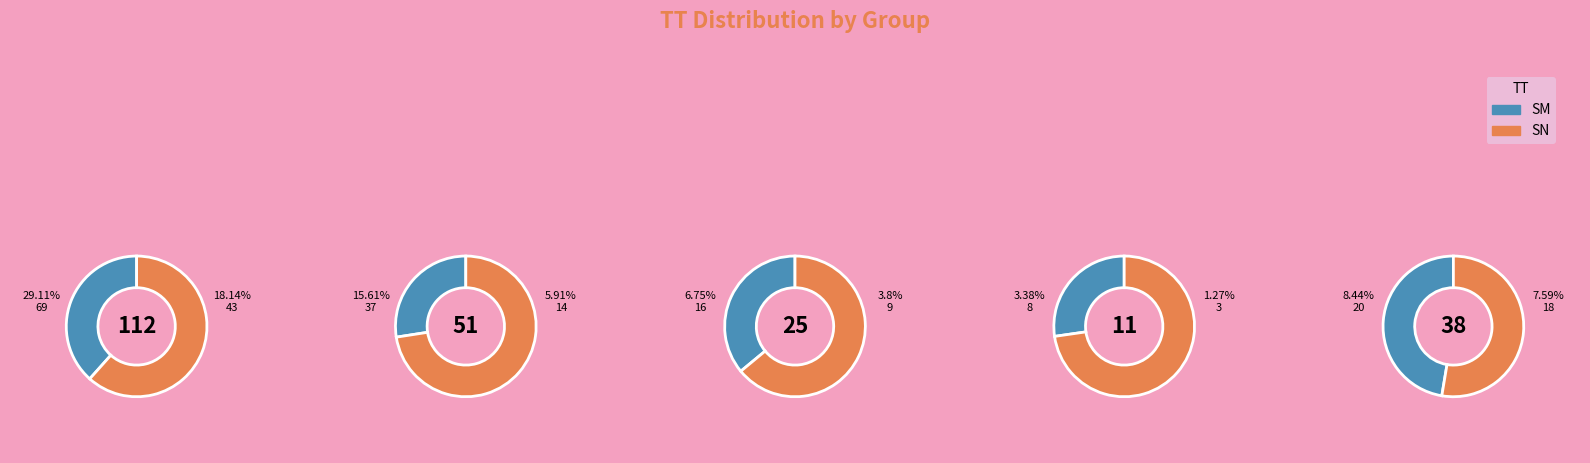

Does any single category account for the majority?

Yes